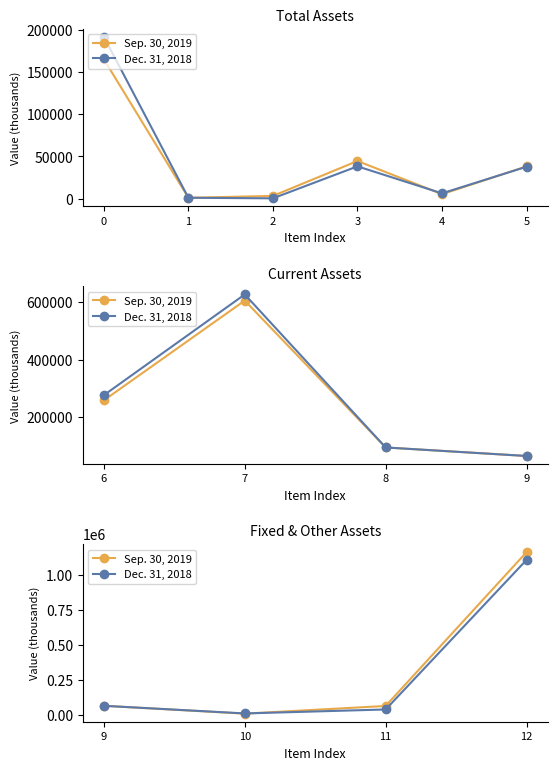

How many lines are shown in the chart?

2